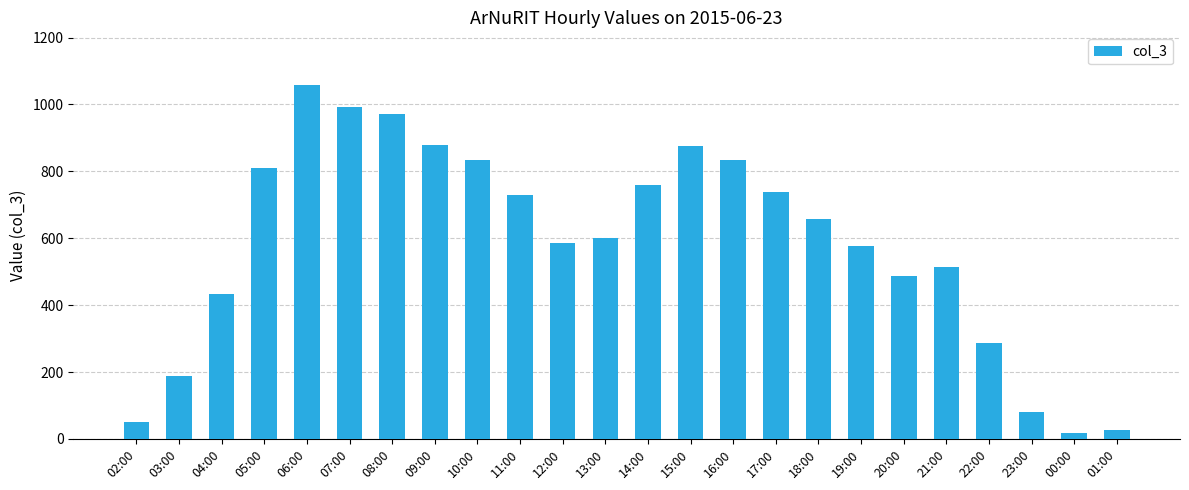

The chart shows a value of 1264 at 16:00. True or false?

False